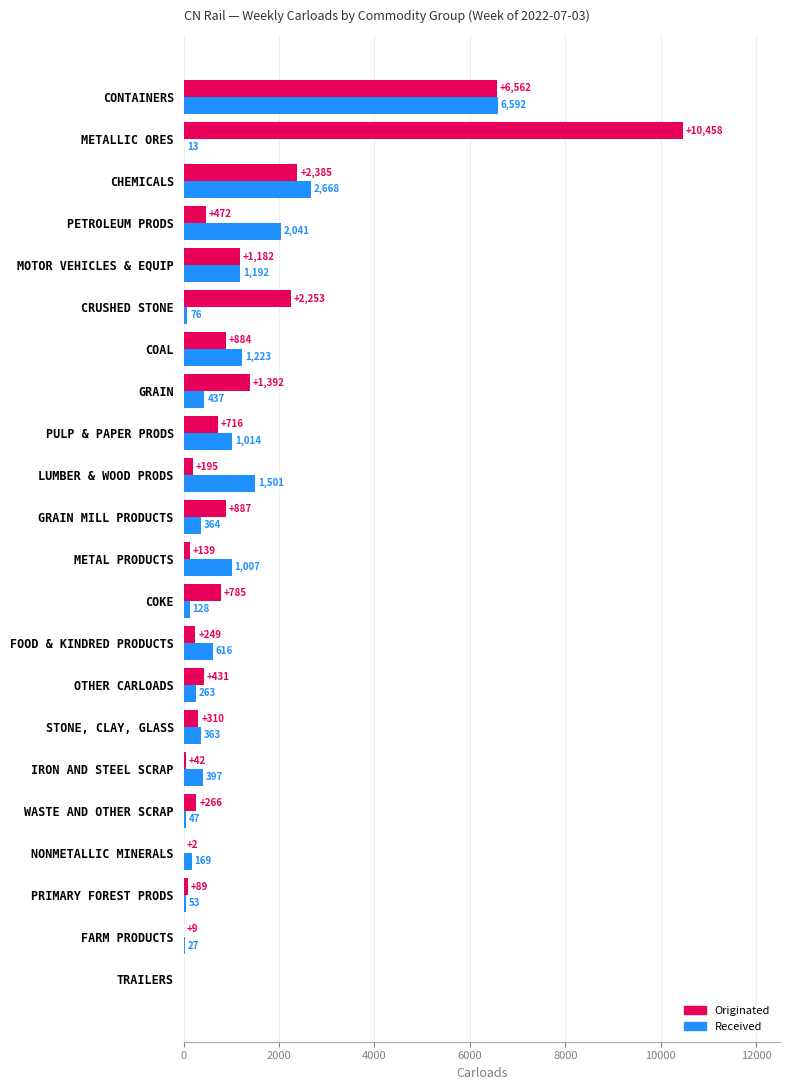

What is the maximum value shown in the chart?

10458